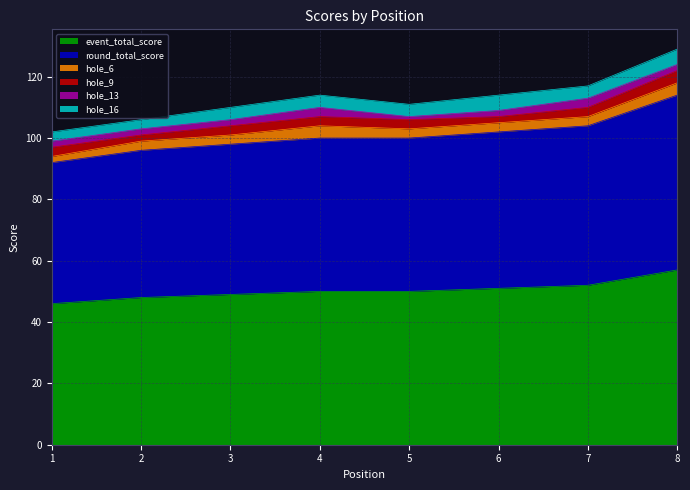

At which category is the sum across all series the highest?

8